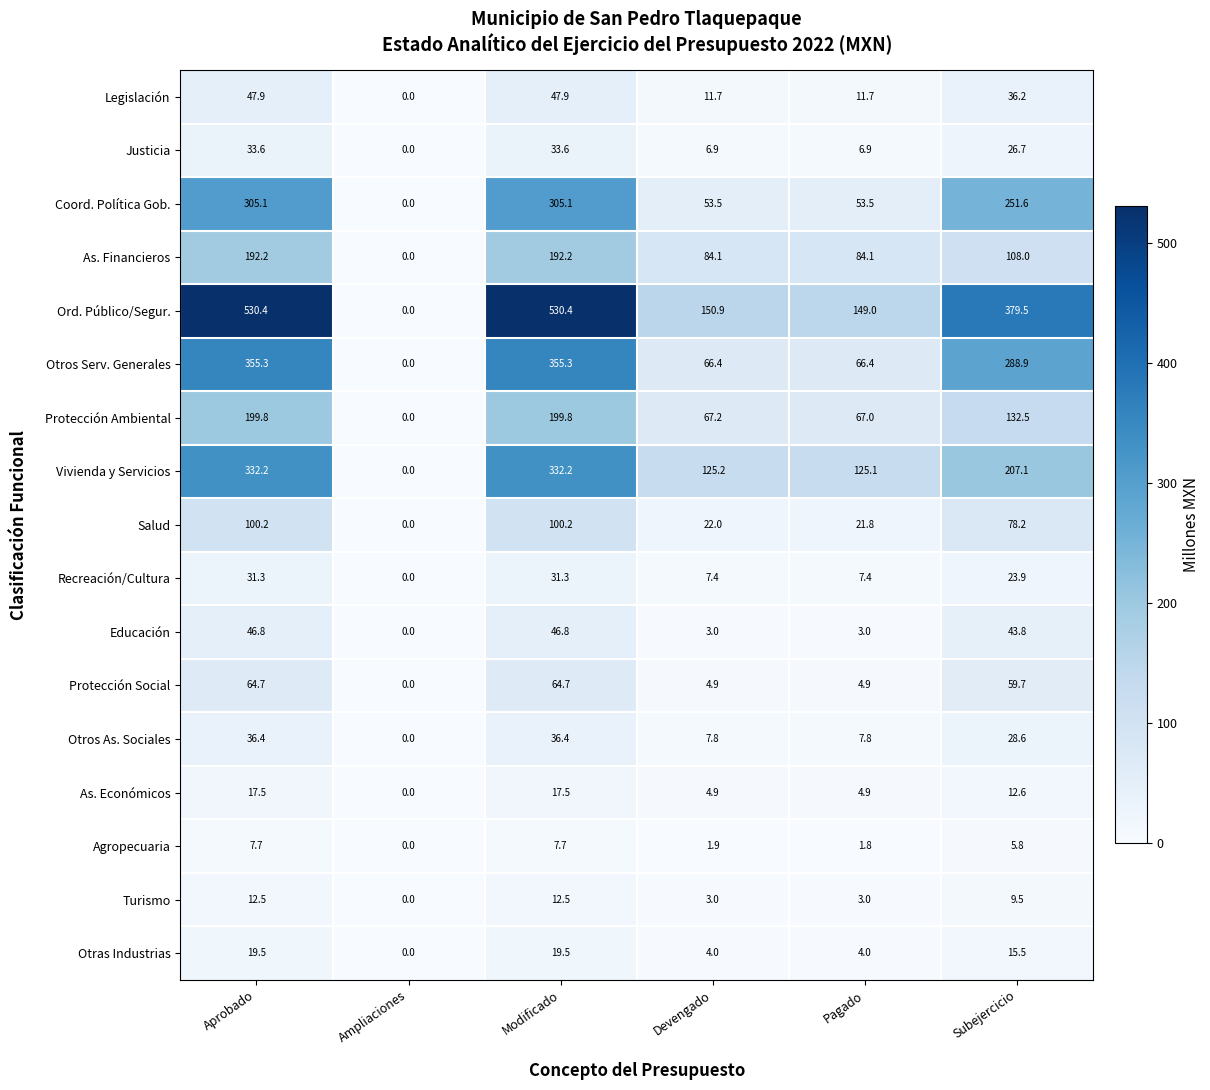

How many values in Agropecuaria are above zero?

5